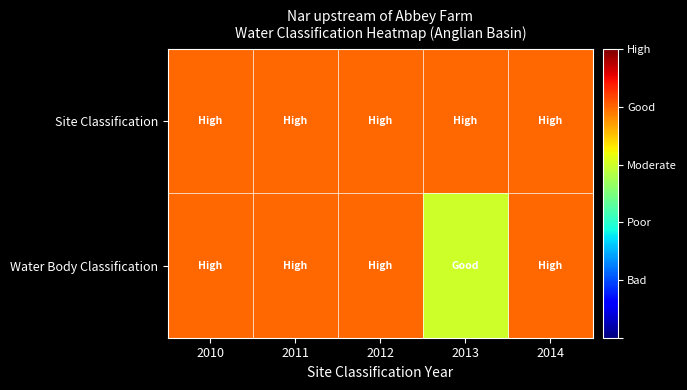

At how many categories does at least one series exceed 3?

5